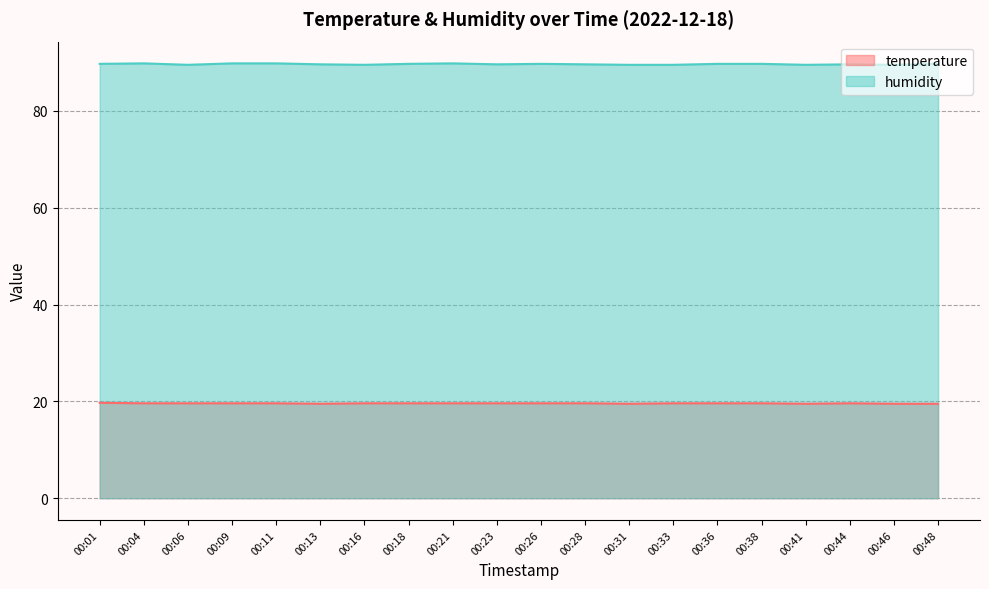

How many interior local valleys does the humidity series have?

5